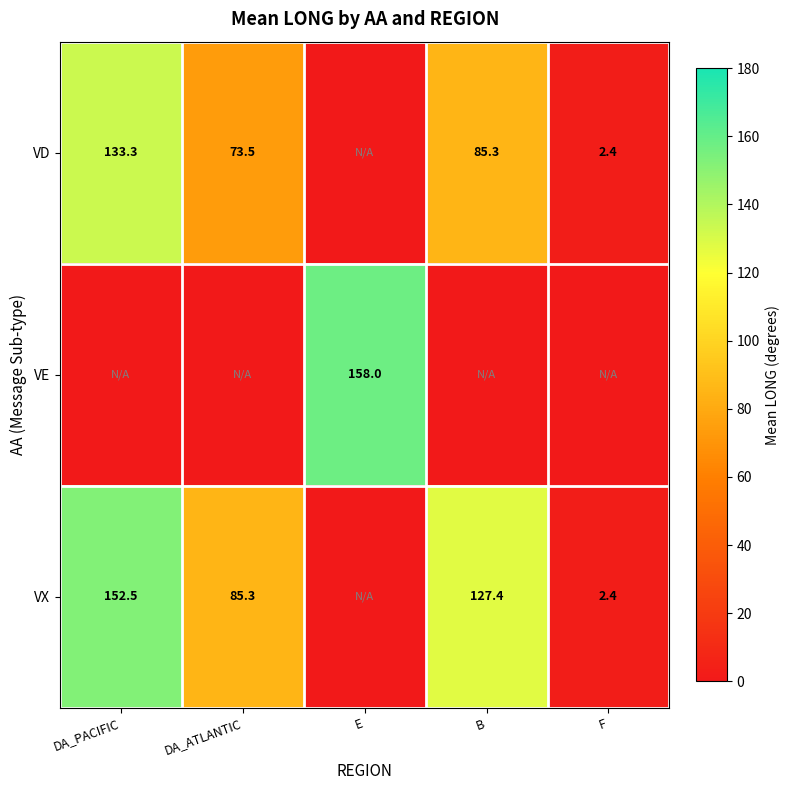

The VX series shows 152.5 at DA_PACIFIC. True or false?

True